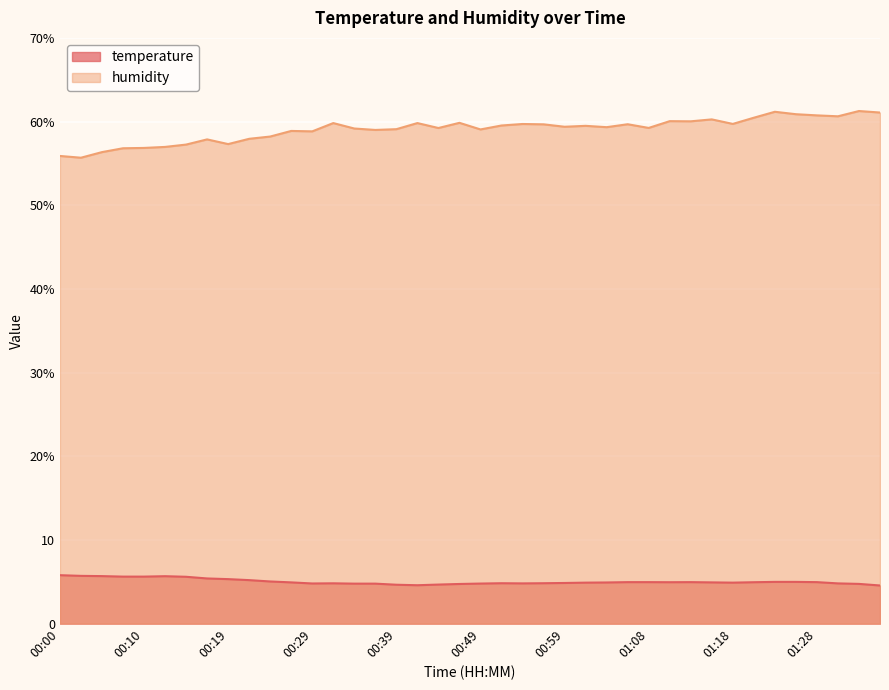

What is the label of the 13th point from the right?

01:06